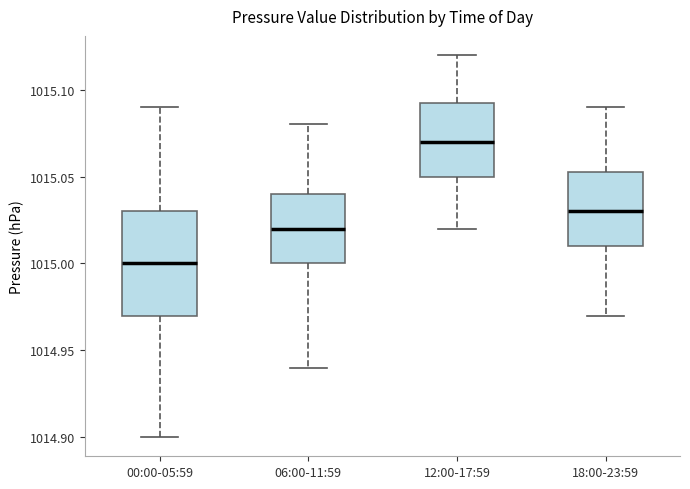

Reading left to right, transcribe this box plot: for each box, give where its median line is, the range the box spans, and where its two whiskers end, as read against the y-axis. The values are not printed on the chart, so give them approximately, as read against the axis.

00:00-05:59: median 1015.000, box 1014.970 to 1015.030, whiskers 1014.900 to 1015.090
06:00-11:59: median 1015.020, box 1015.000 to 1015.040, whiskers 1014.940 to 1015.080
12:00-17:59: median 1015.070, box 1015.050 to 1015.095, whiskers 1015.020 to 1015.120
18:00-23:59: median 1015.030, box 1015.010 to 1015.055, whiskers 1014.970 to 1015.090